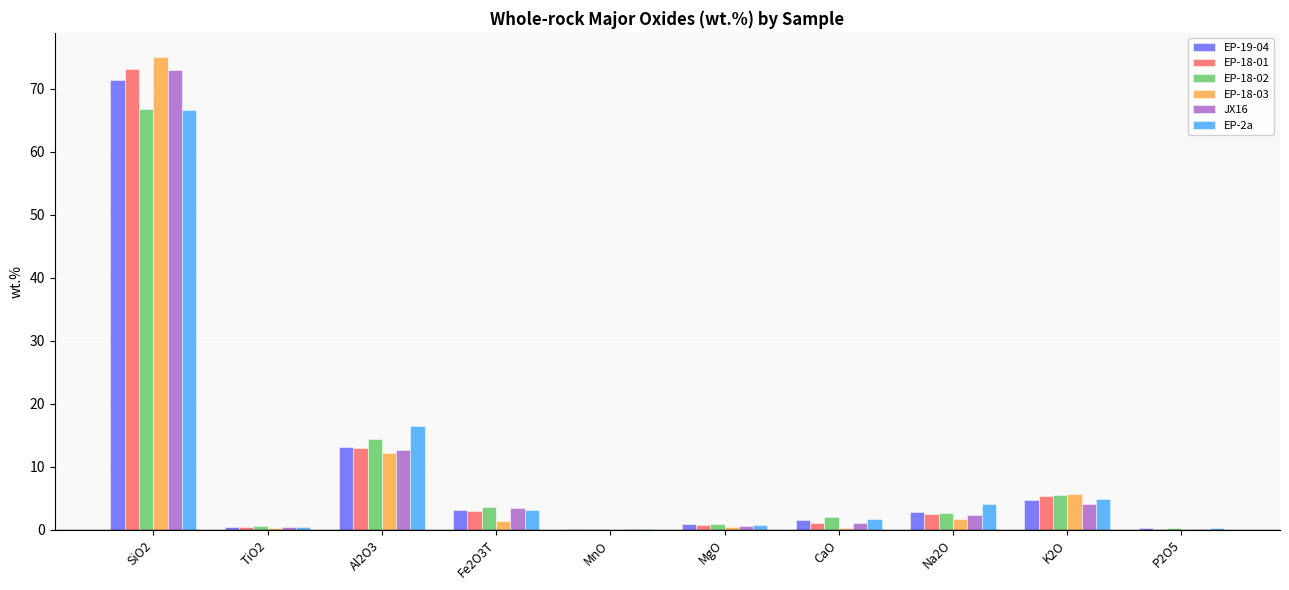

What is the sum of all JX16 values?

97.8